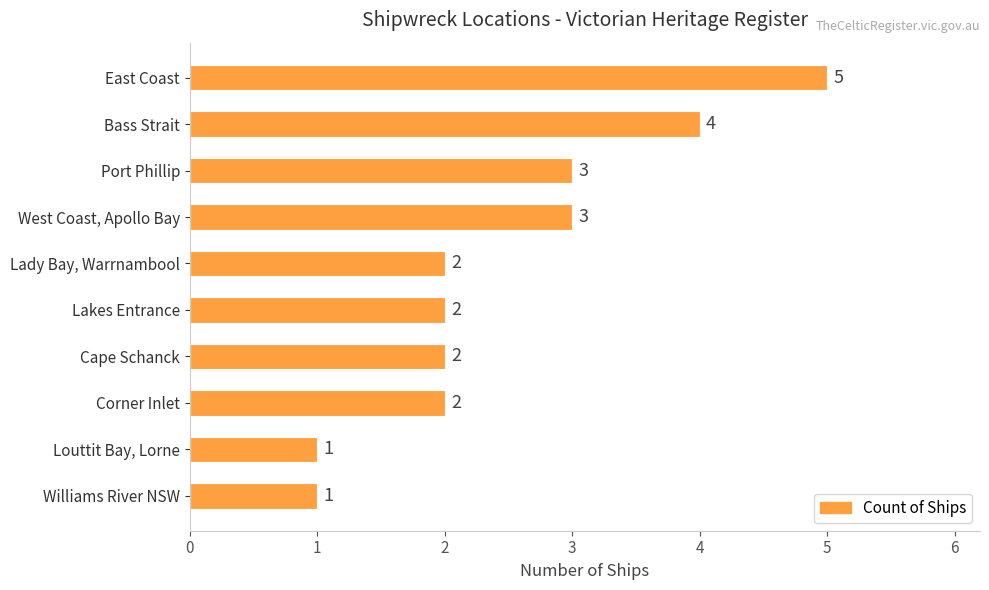

What is the sum of all values?

25